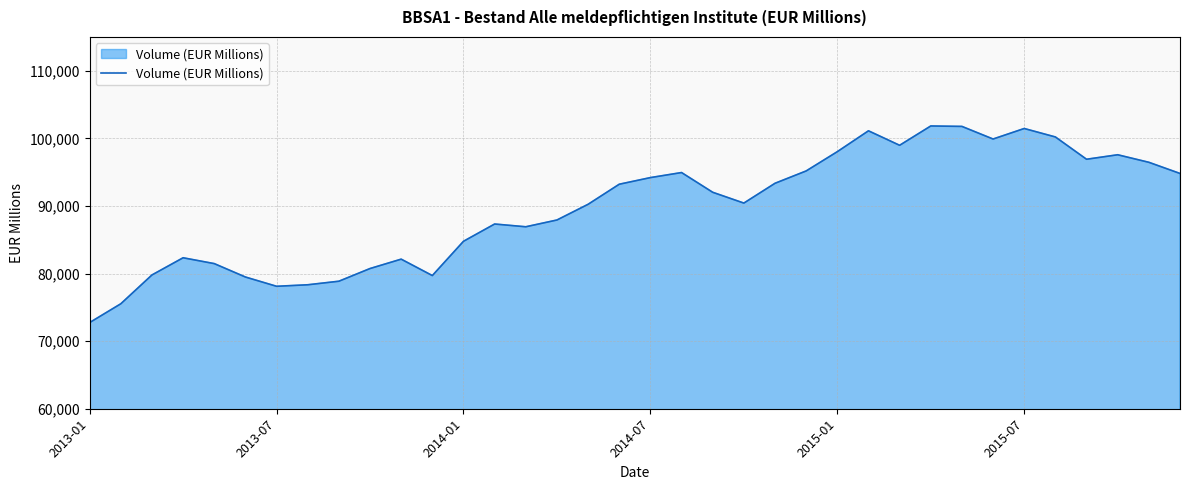

What is the minimum value shown in the chart?

72749